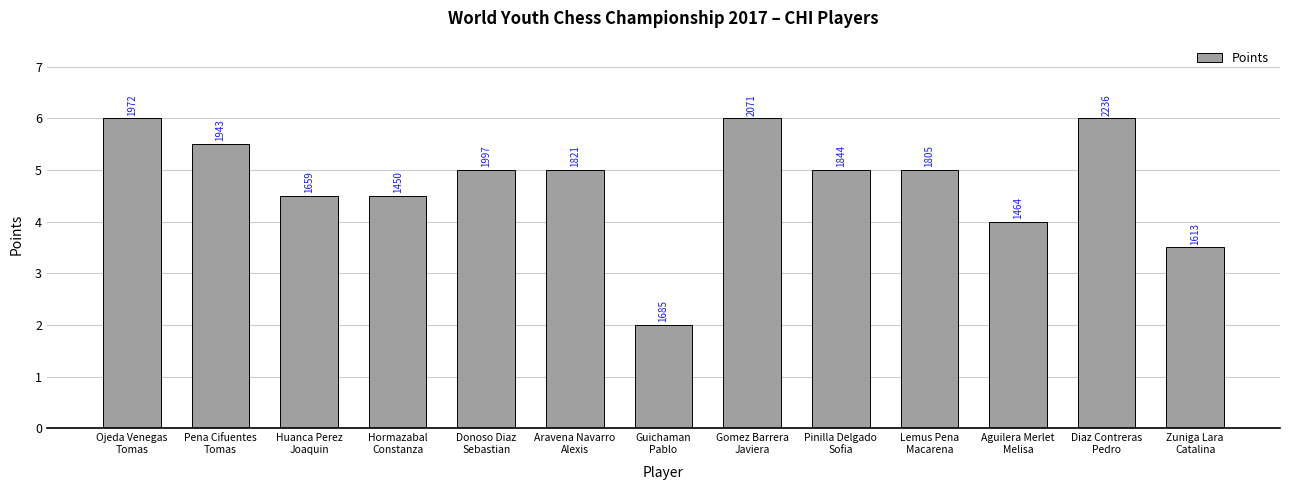

What position from the left is Huanca Perez
Joaquin?

3